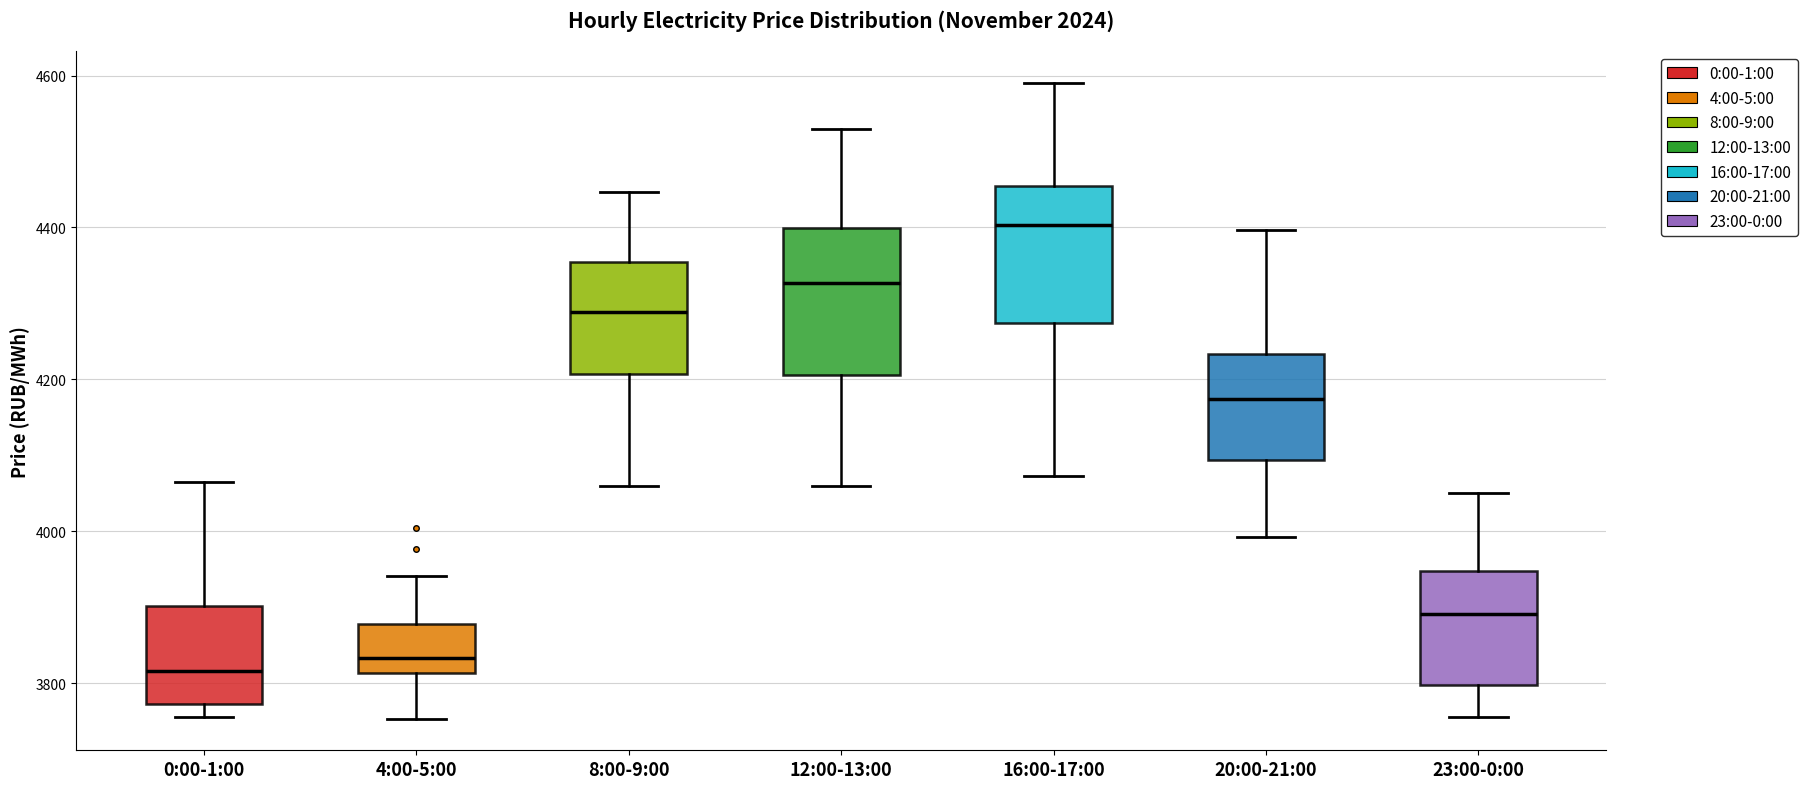

Which box's median line is the highest?

16:00-17:00